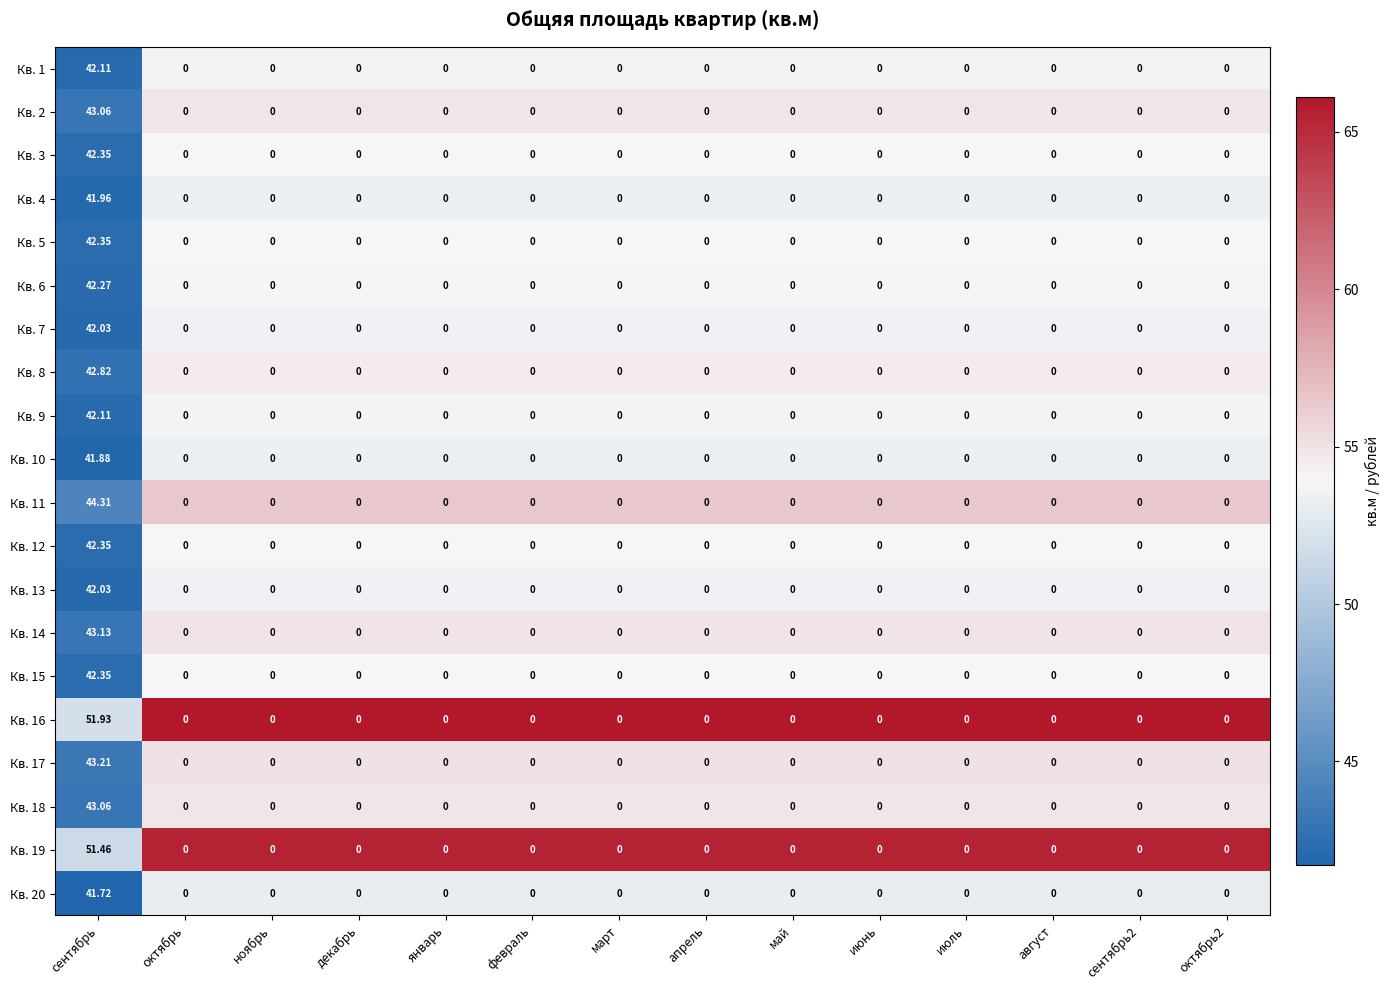

How many values in the Кв. 4 series exceed 0?

1